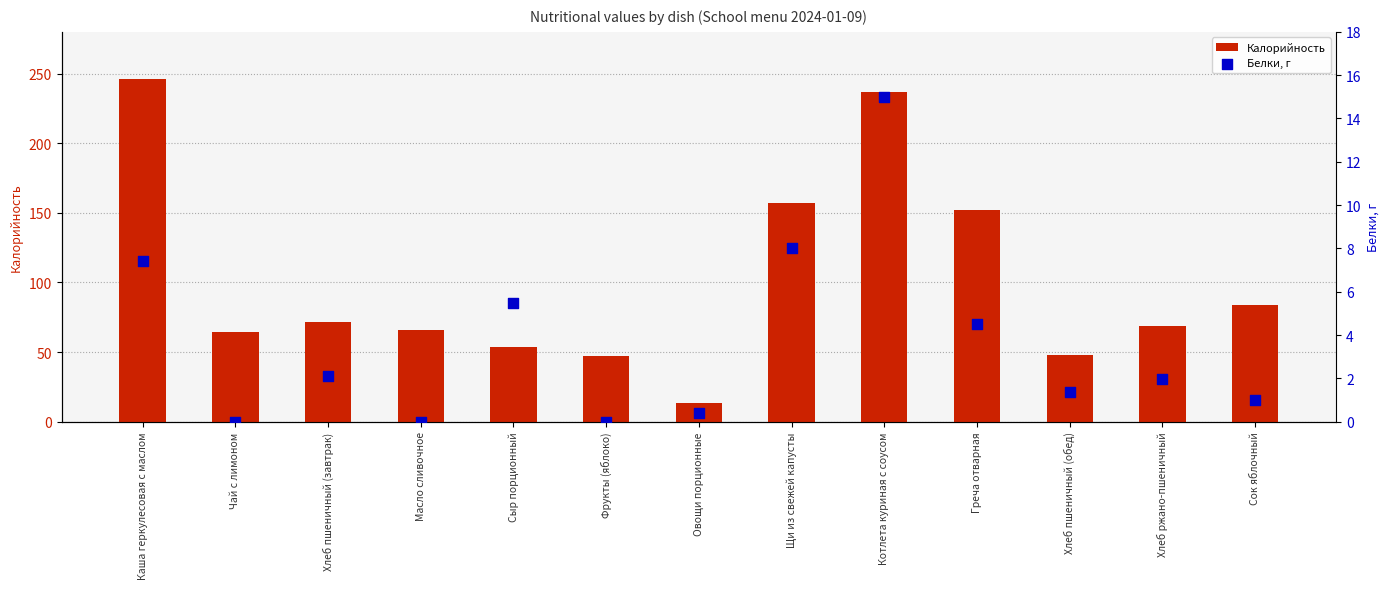

Is the value of Калорийность at Масло сливочное greater than the value of Белки, г at Хлеб ржано-пшеничный?

Yes